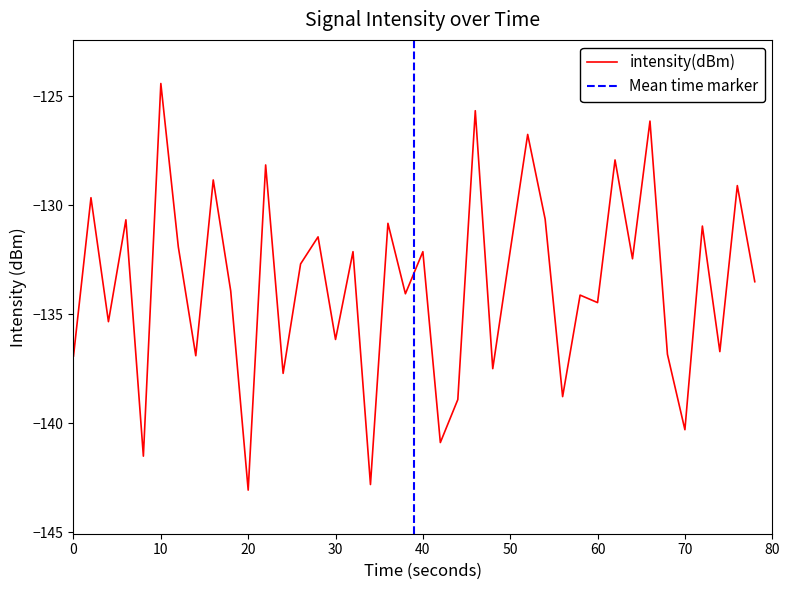

What is the maximum value for intensity(dBm)?

-124.4